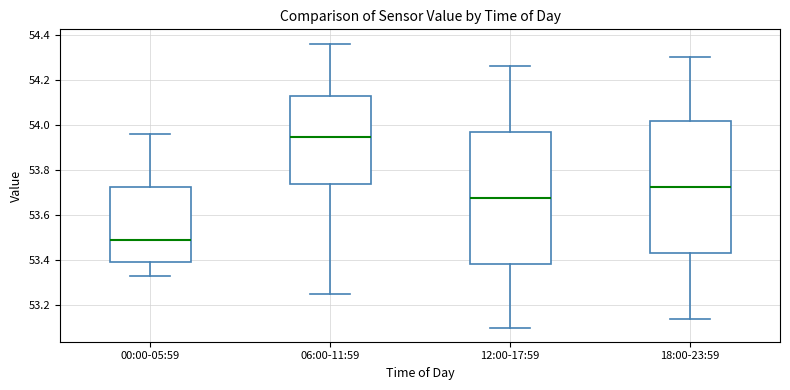

Which box's median line is the highest?

06:00-11:59